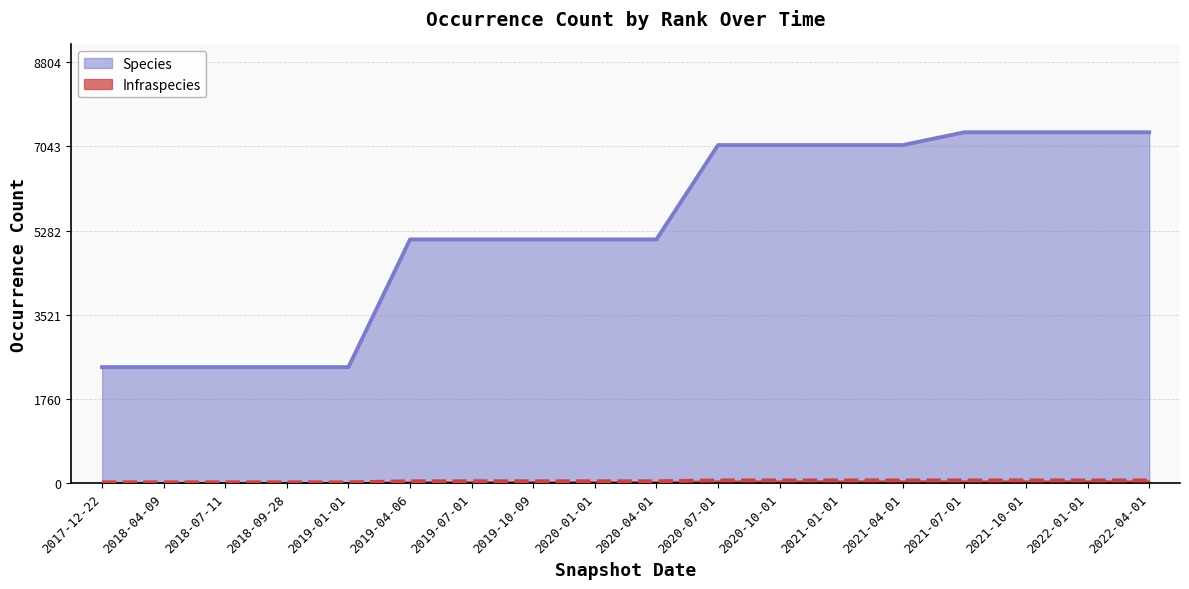

What is the value of the Species point at the 9th from the left?

5098